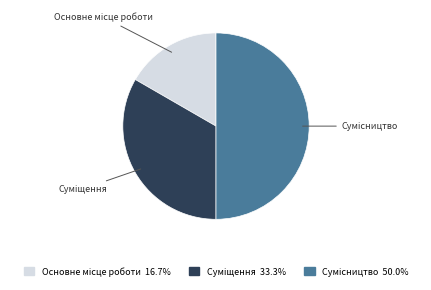

Count the number of slices in the pie.

3